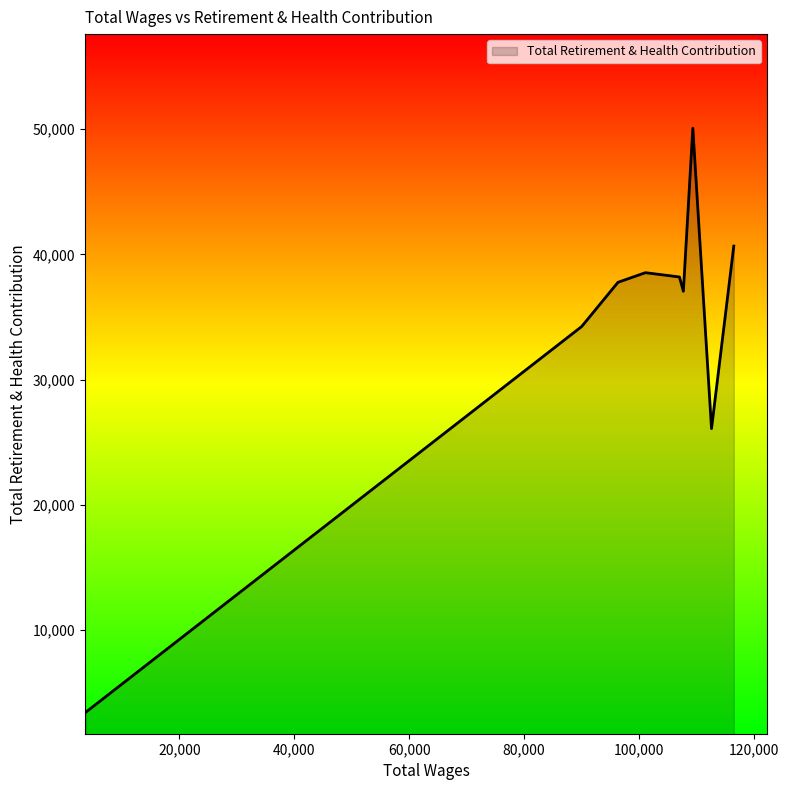

What is the minimum value shown in the chart?

3461